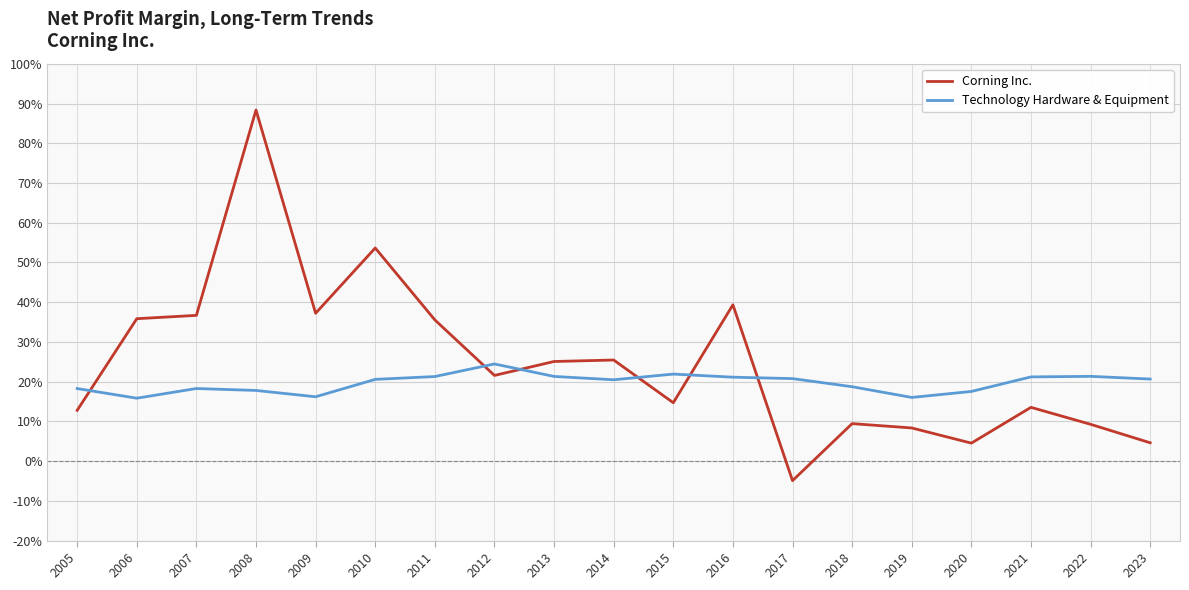

What are all the series names shown in the legend?

Corning Inc., Technology Hardware & Equipment